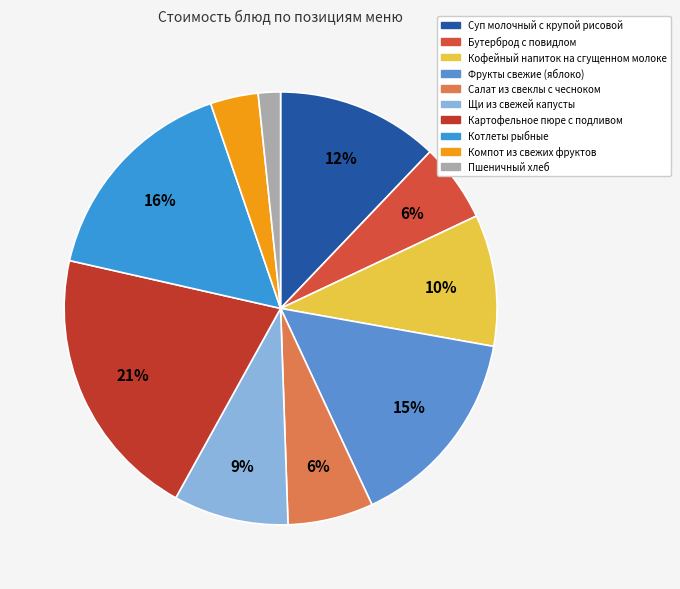

Is the sum of Суп молочный с крупой рисовой and Компот из свежих фруктов greater than half?

No